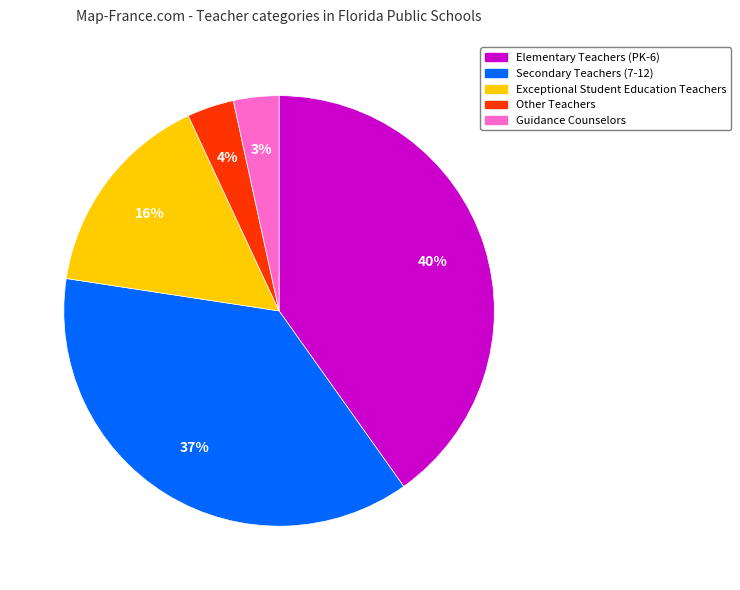

To the nearest percent, what percentage of the pie is Guidance Counselors?

3%